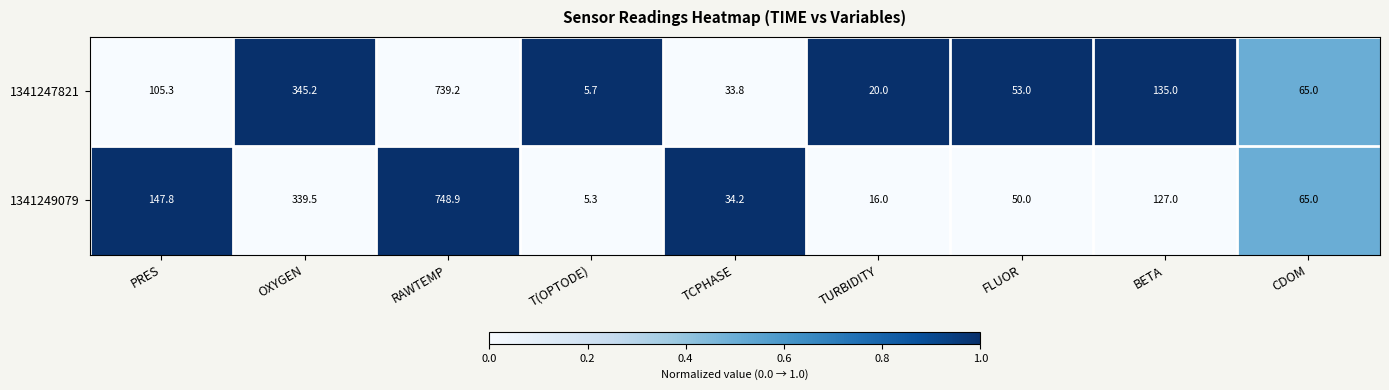

The 1341247821 series shows 33.8 at TCPHASE. True or false?

True